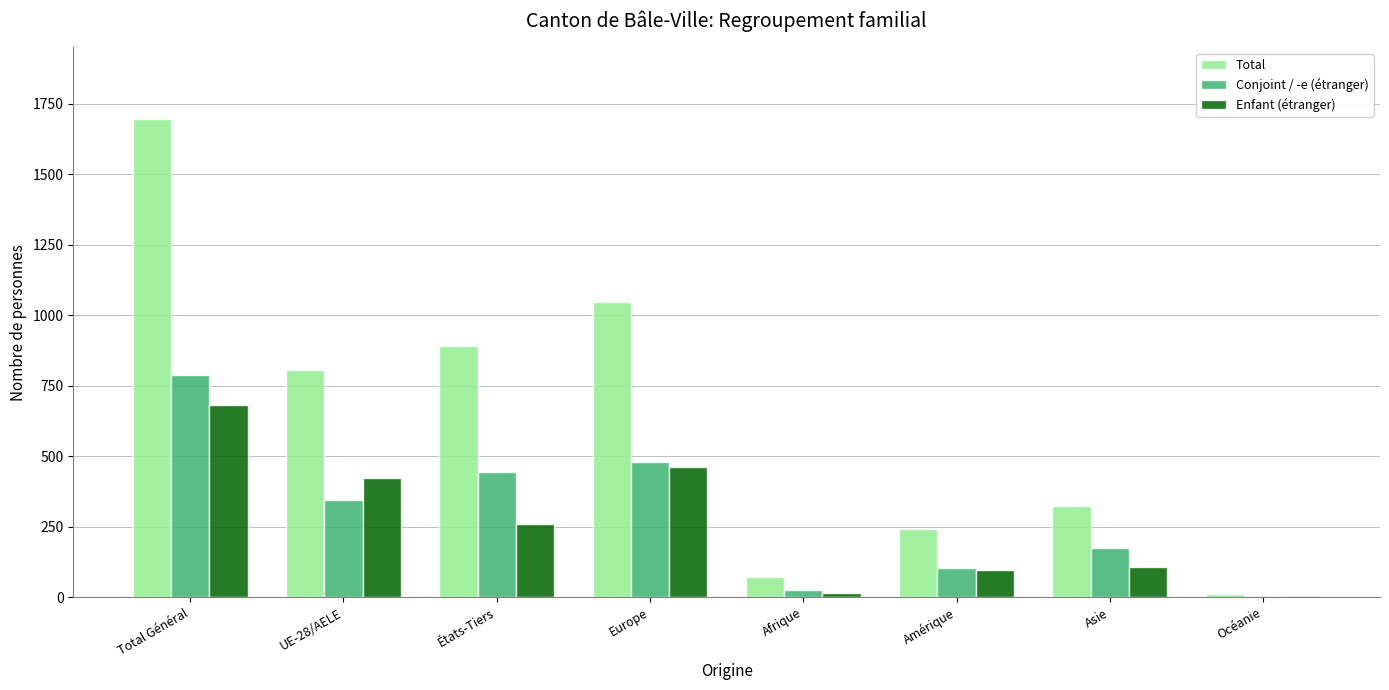

Reading right to left, list all the values displayed in this chart.

Total: Océanie=13	Asie=322	Amérique=242	Afrique=73	Europe=1046	États-Tiers=891	UE-28/AELE=805	Total Général=1696
Conjoint / -e (étranger): Océanie=6	Asie=173	Amérique=103	Afrique=27	Europe=478	États-Tiers=443	UE-28/AELE=344	Total Général=787
Enfant (étranger): Océanie=5	Asie=107	Amérique=95	Afrique=15	Europe=461	États-Tiers=261	UE-28/AELE=422	Total Général=683